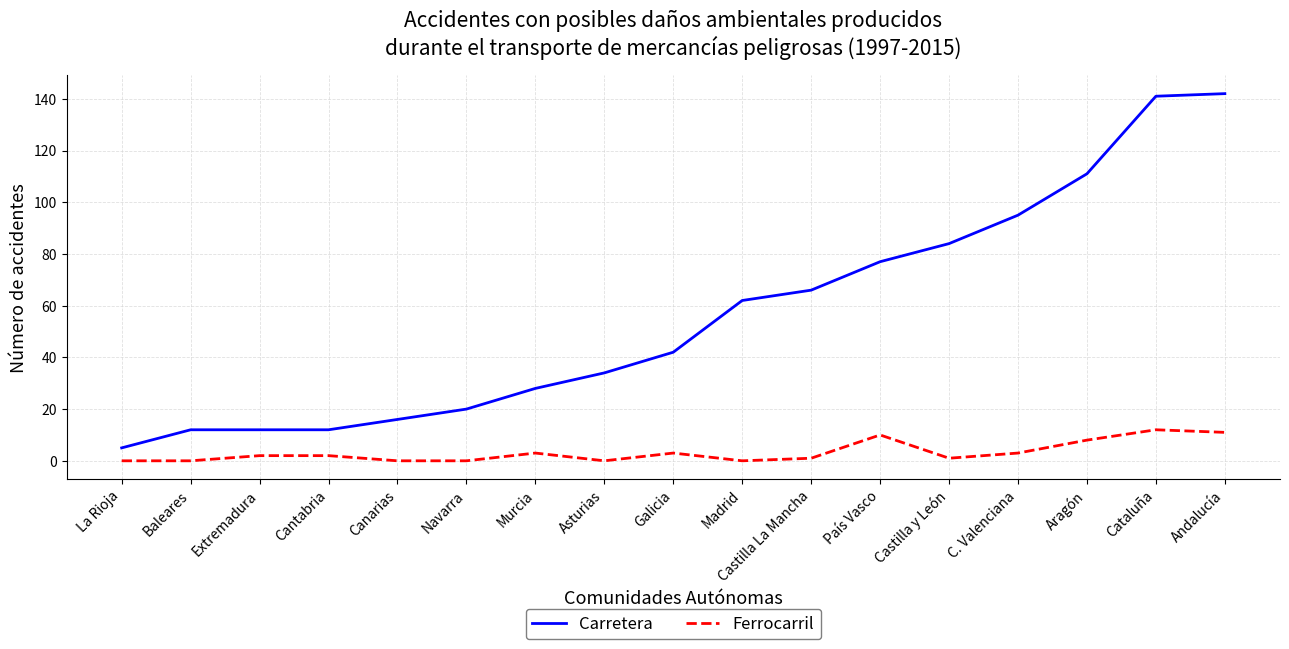

At which label does Carretera reach its minimum?

La Rioja